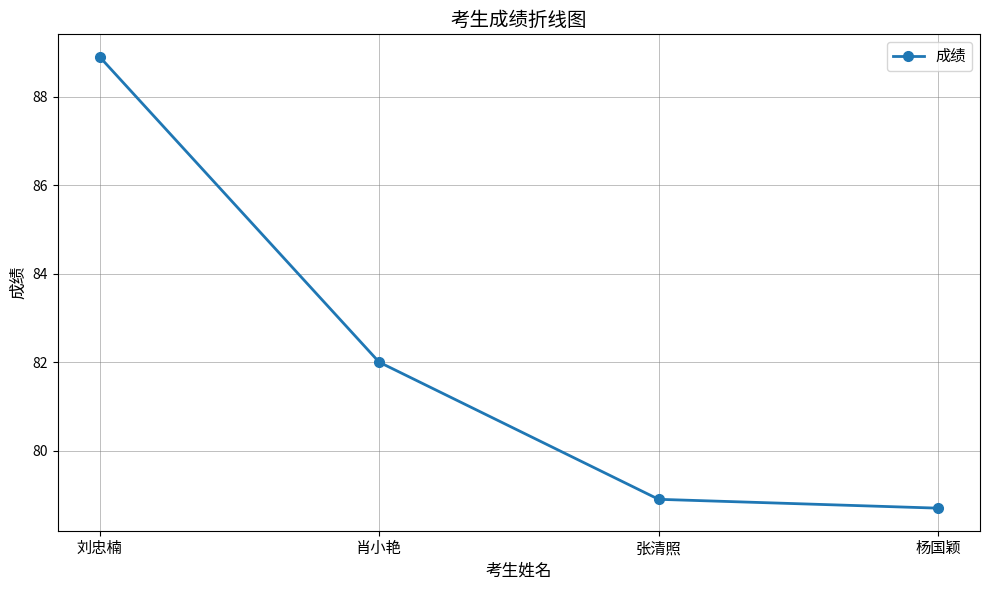

Reading left to right, list all the values displayed in this chart.

88.9	82.0	78.9	78.7